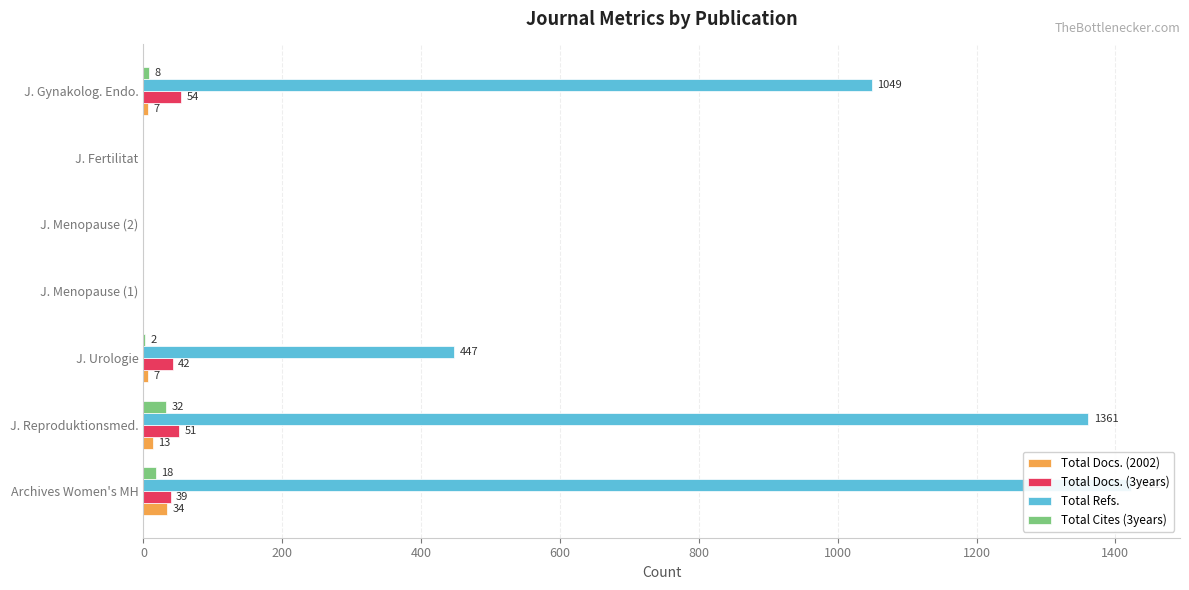

What is the maximum value shown in the chart?

1422